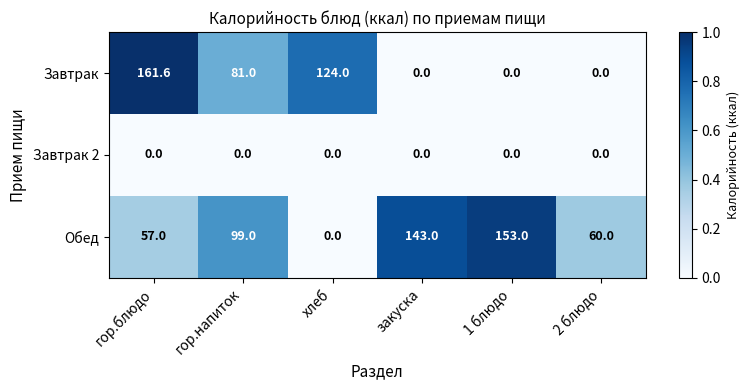

Reading right to left, transcribe all the data shown in this chart.

Завтрак: 2 блюдо=0.0	1 блюдо=0.0	закуска=0.0	хлеб=124.0	гор.напиток=81.0	гор.блюдо=161.6
Завтрак 2: 2 блюдо=0.0	1 блюдо=0.0	закуска=0.0	хлеб=0.0	гор.напиток=0.0	гор.блюдо=0.0
Обед: 2 блюдо=60.0	1 блюдо=153.0	закуска=143.0	хлеб=0.0	гор.напиток=99.0	гор.блюдо=57.0